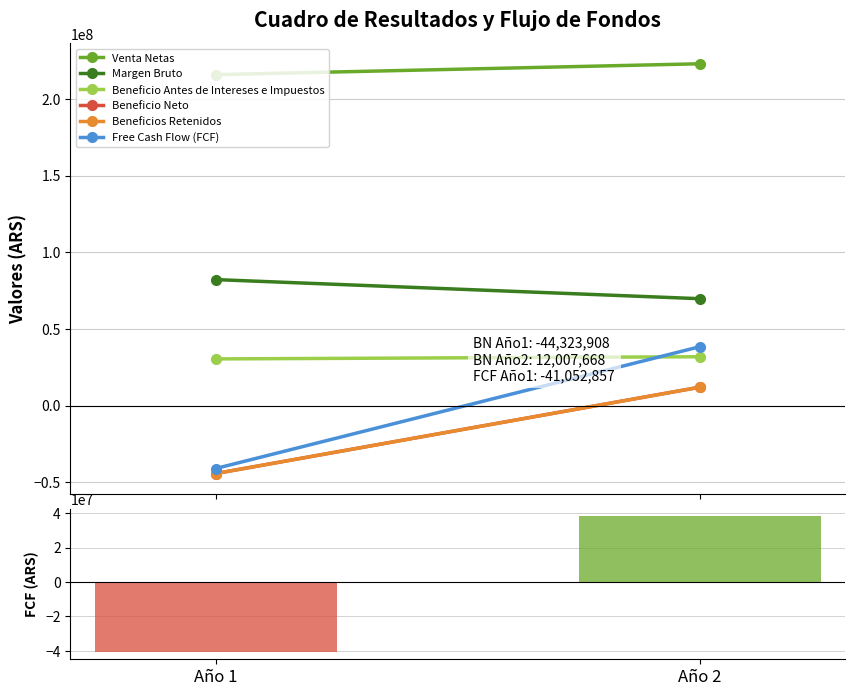

List the labels in order of value, largest first.

Año 2, Año 1